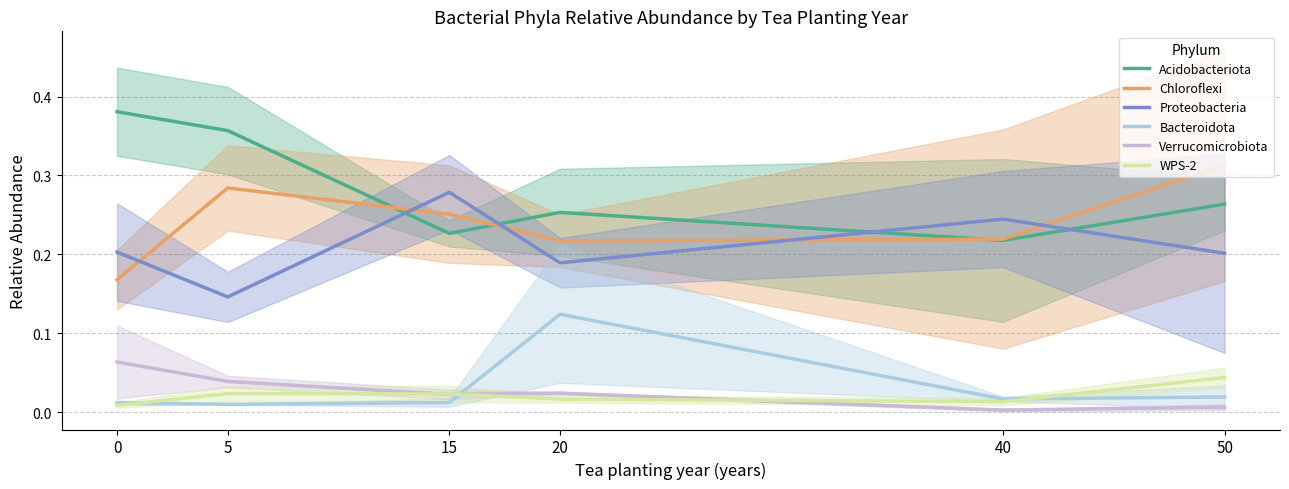

Count the number of data series in this chart.

6